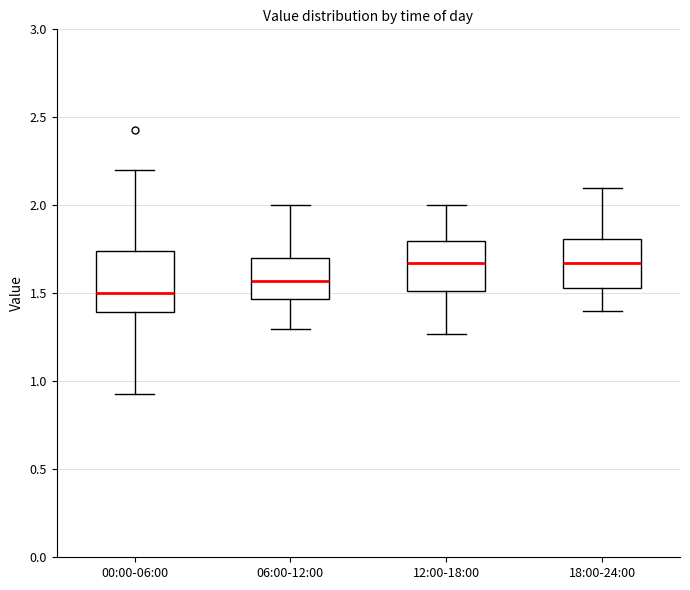

Which box has the lowest median line?

00:00-06:00